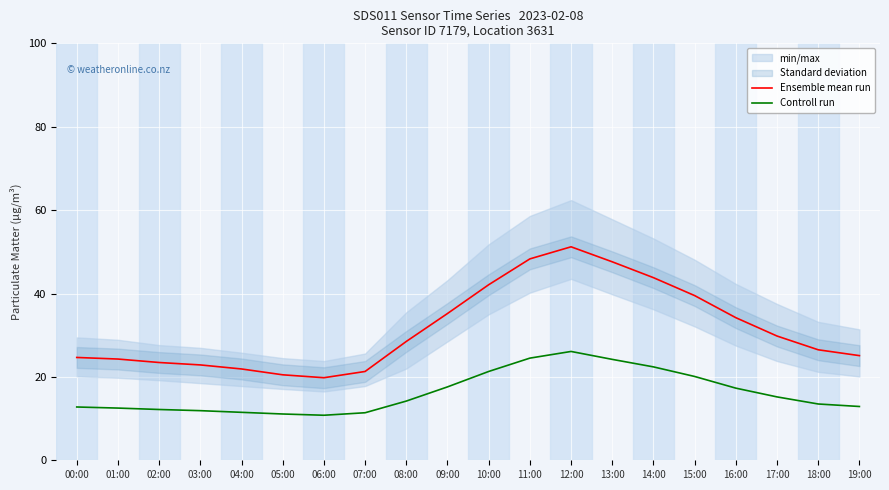

Rank the series by their maximum value, from highest to lowest.

Ensemble mean run, Controll run